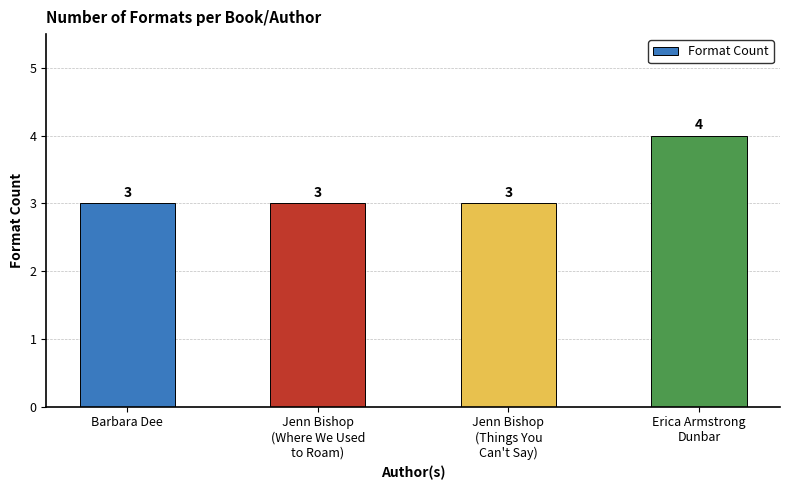

How many series are shown in this chart?

1